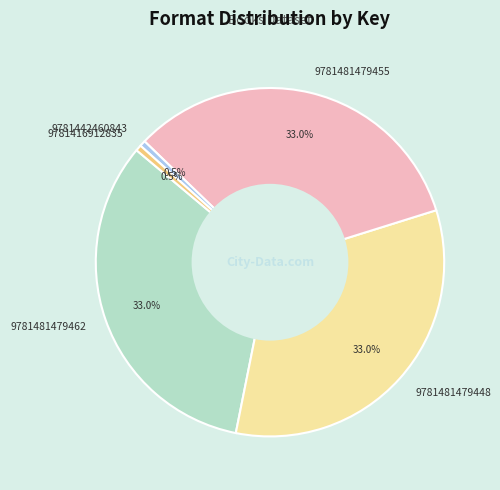

Do 9781481479455 and 9781416912835 together represent more than half of the pie?

No